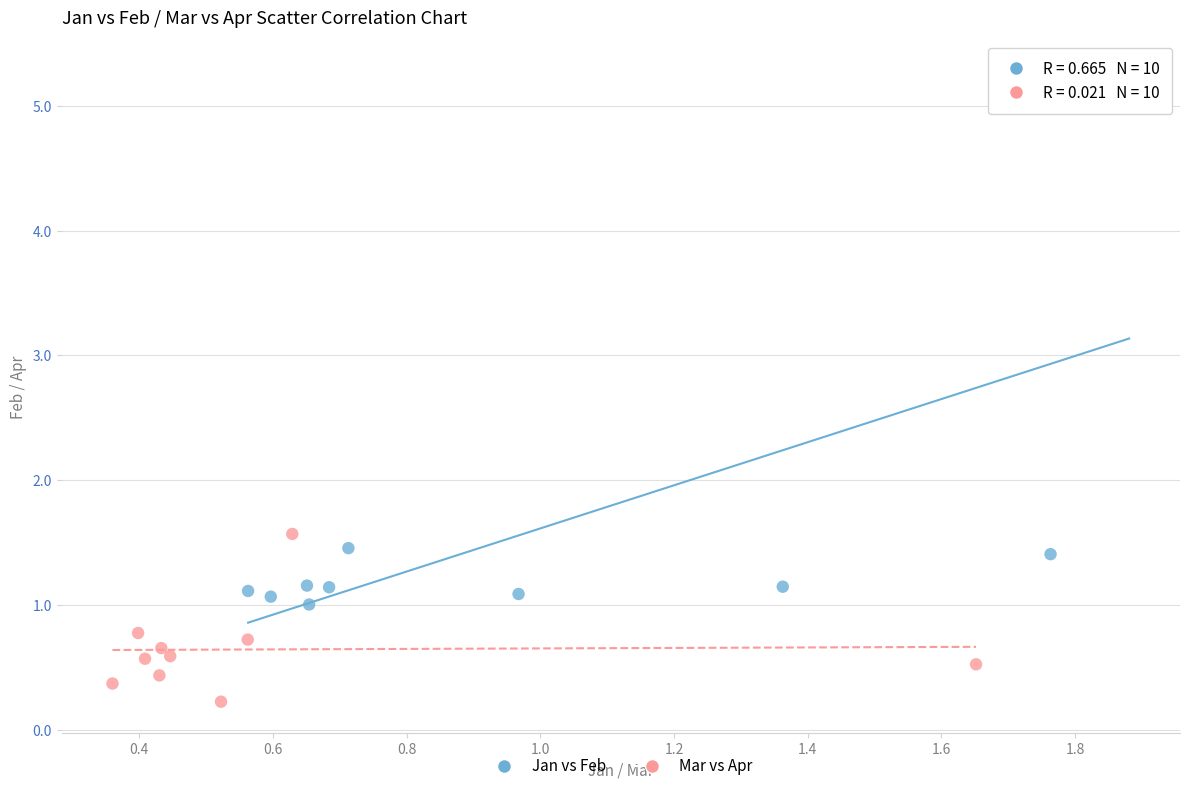

Which series reaches the minimum Y coordinate?

Mar vs Apr